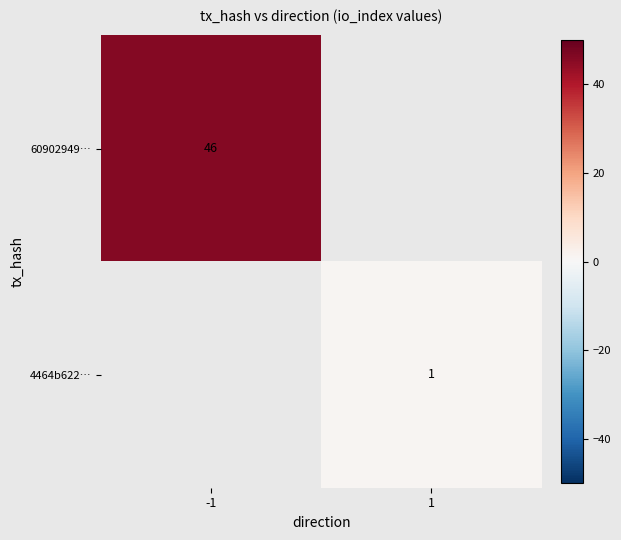

True or false: 4464b622… has a value of 1 at 1.

True